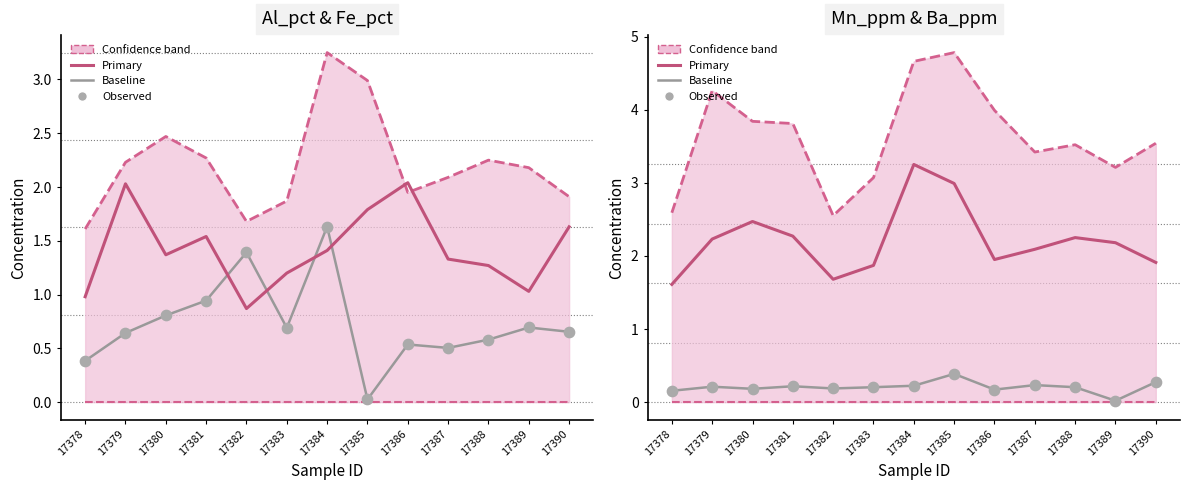

Is the value of Baseline at 17384 greater than the value of Observed at 17385?

No